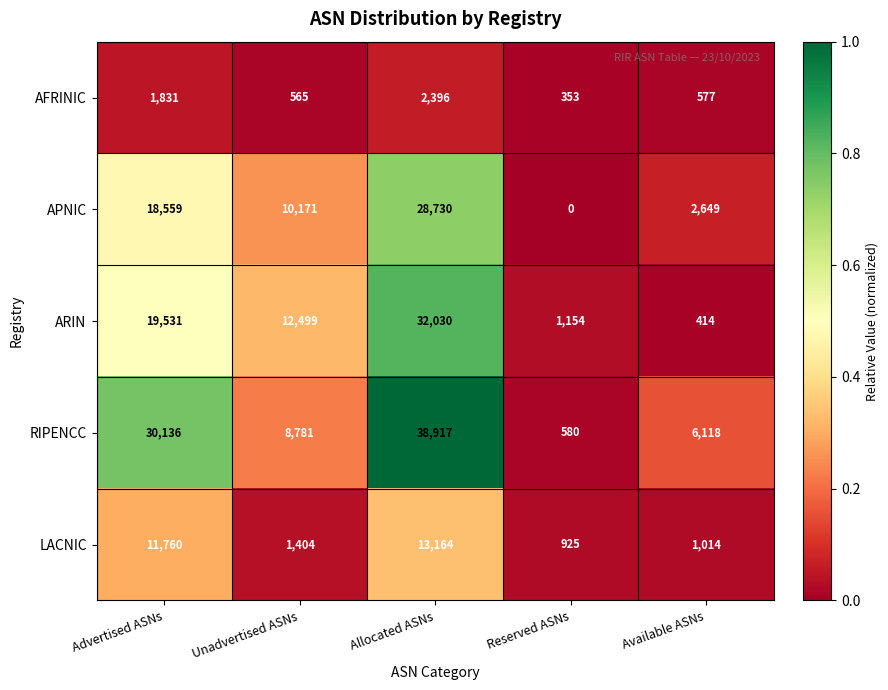

Which series has the largest range (max minus min)?

RIPENCC